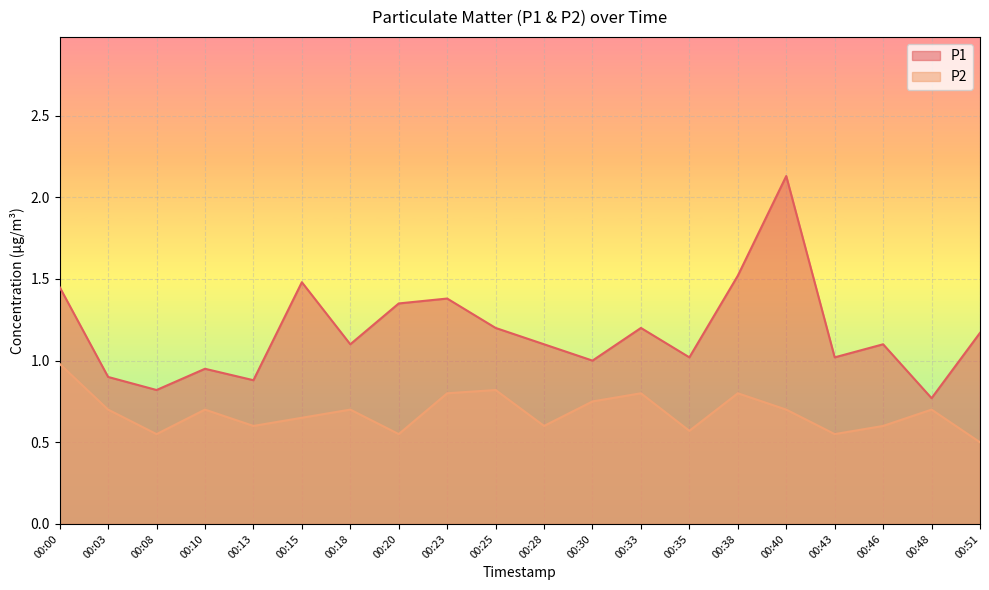

Is the value of P1 at 00:38 greater than the value of P2 at 00:33?

Yes